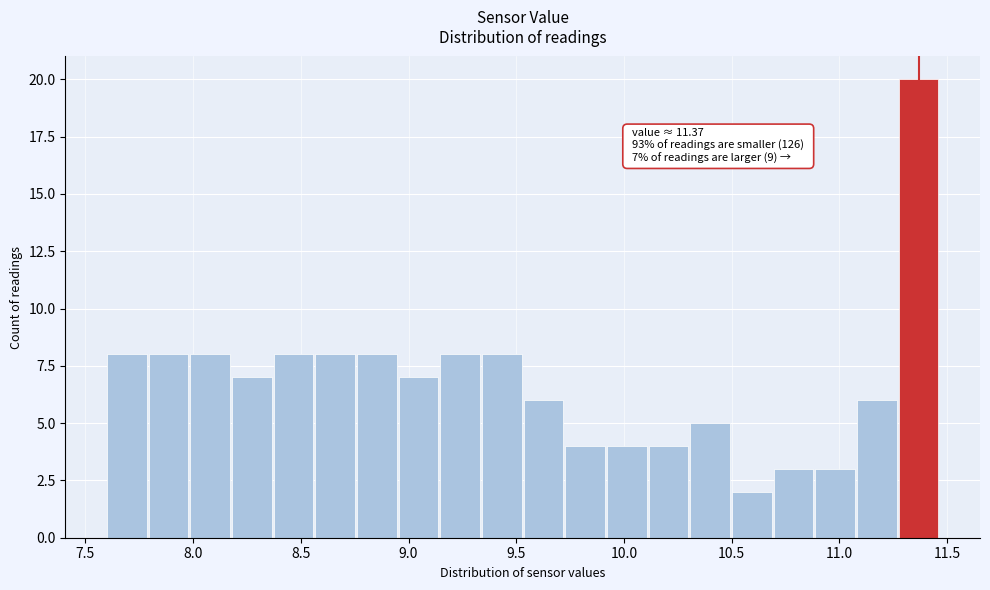

Read against the x-axis, roughly where is the centre of the tallest bar?

11.35